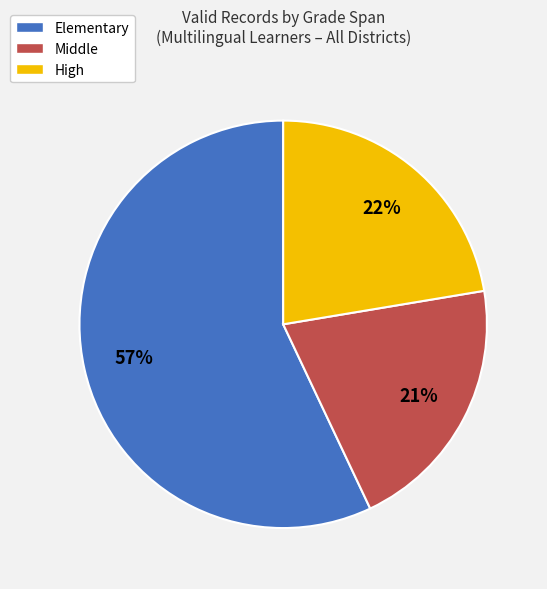

How many segments does this pie chart have?

3